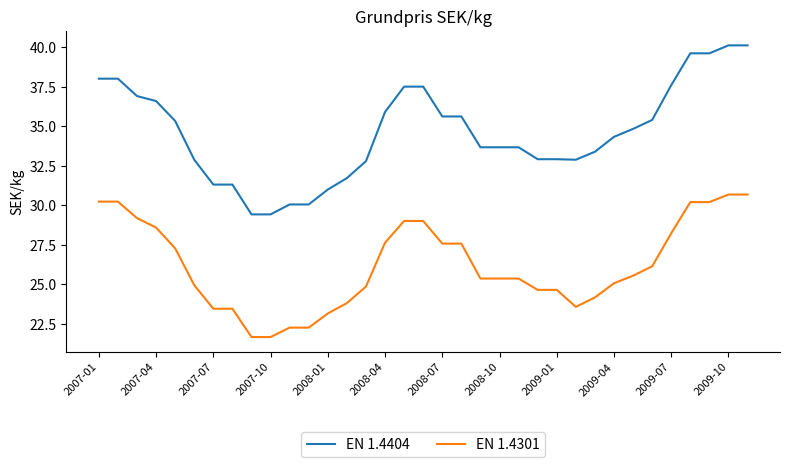

What is the smallest value displayed?

21.6